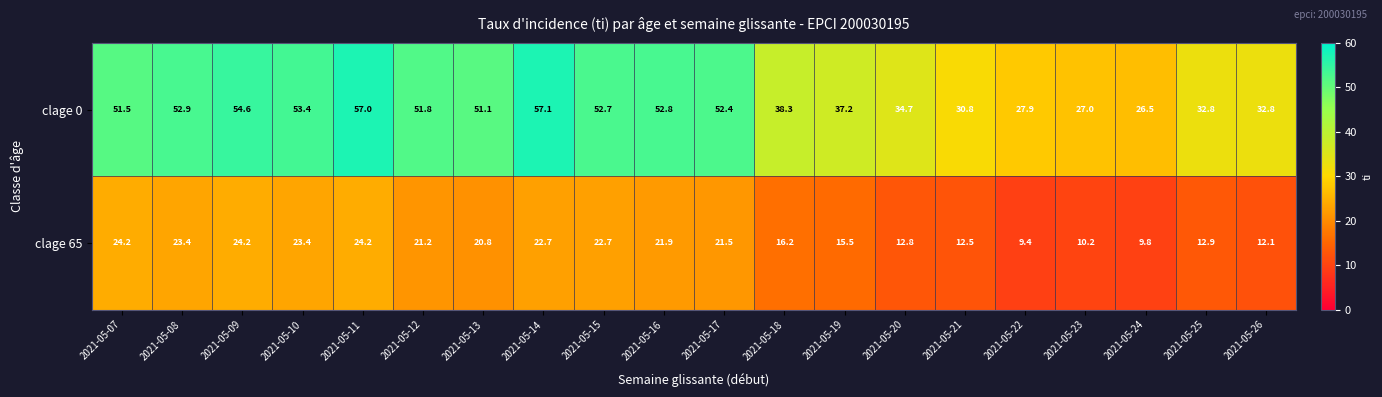

What is the smallest value displayed?

9.4